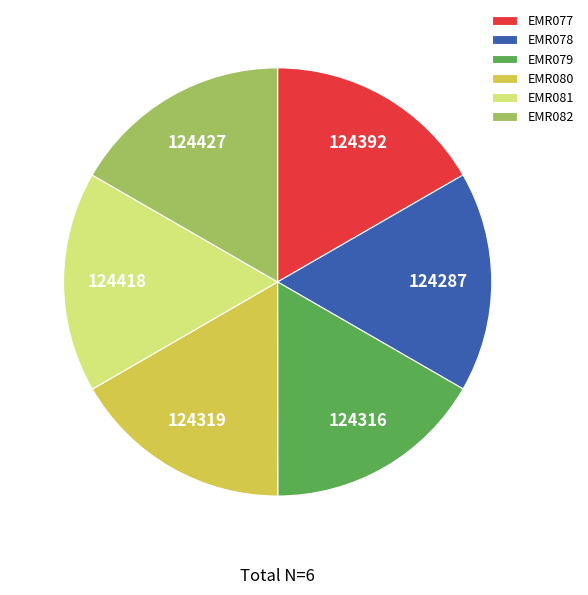

Approximately how many times larger is the value at EMR081 compared to EMR082?

1.0